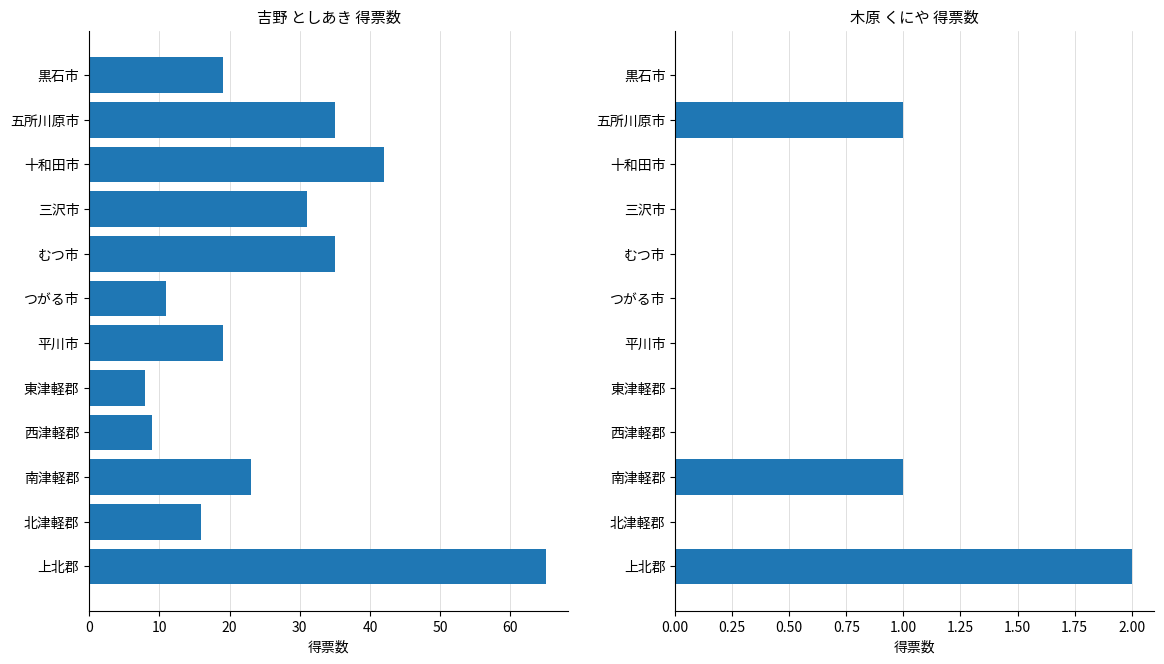

What is the approximate value of 吉野 としあき at 北津軽郡, to the nearest 10?

20